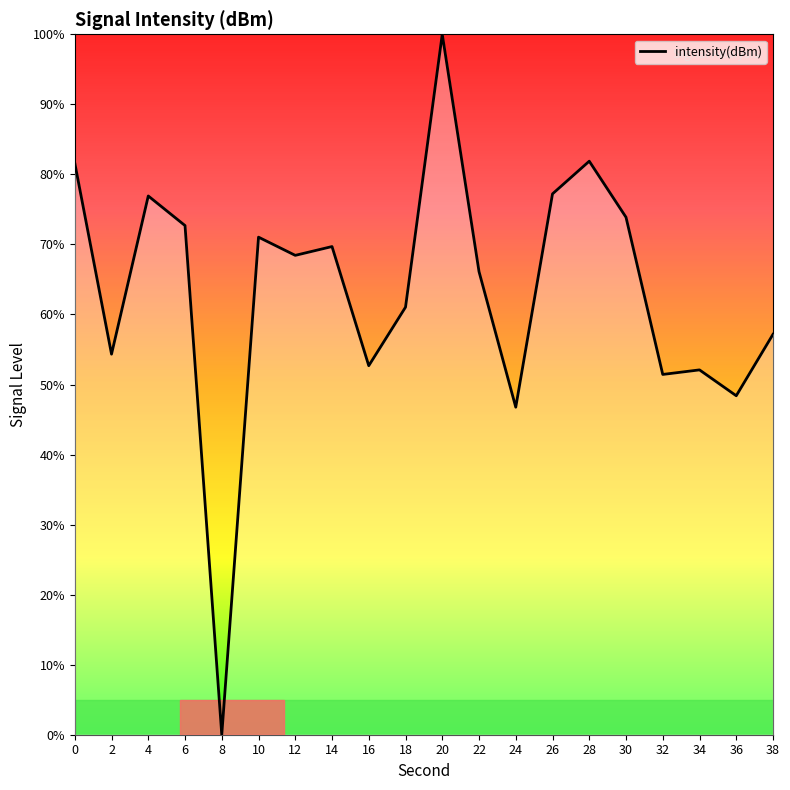

What is the difference between the maximum and minimum values?

100.0